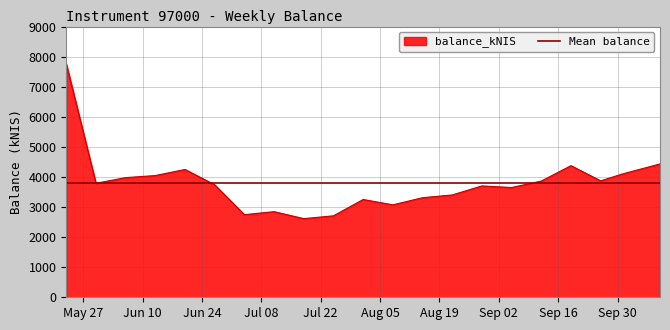

Which label corresponds to the largest value in the chart?

2024-05-23